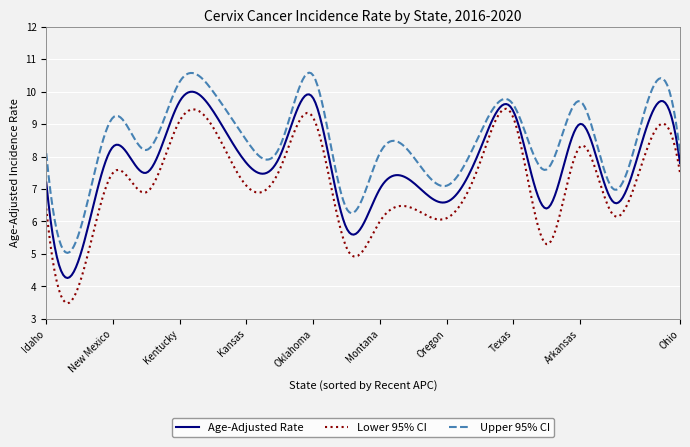

What is the difference between the maximum and minimum values in the Age-Adjusted Rate series?

5.7